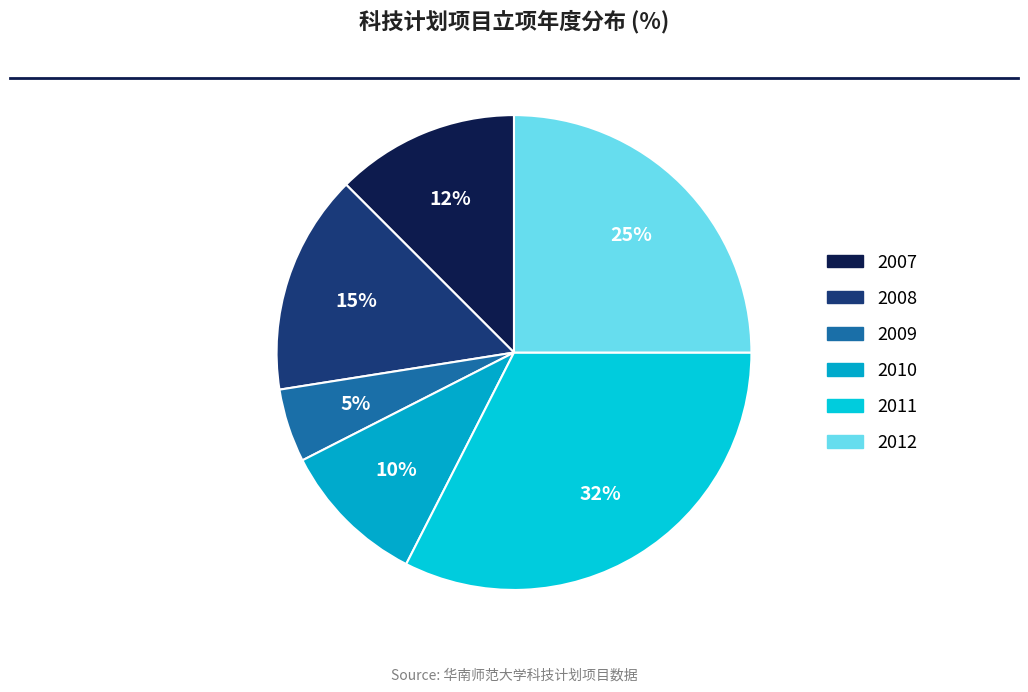

Count the number of slices in the pie.

6